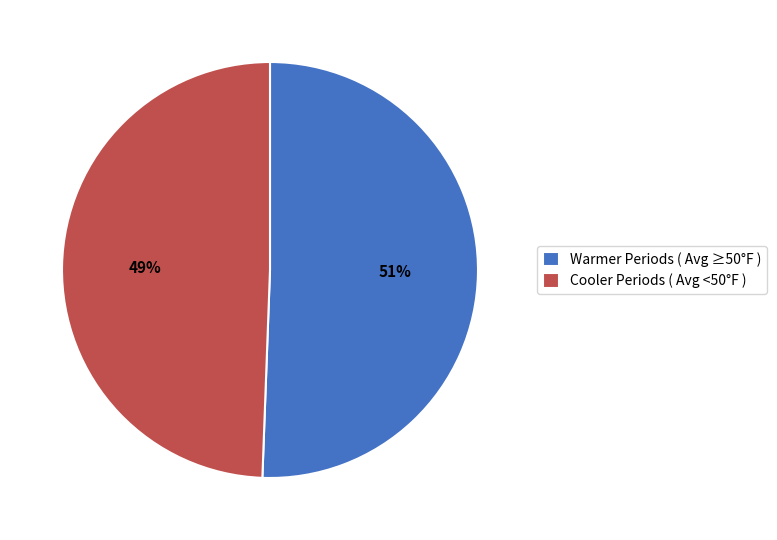

To the nearest percent, what percentage of the pie is Warmer Periods ( Avg ≥50°F )?

51%